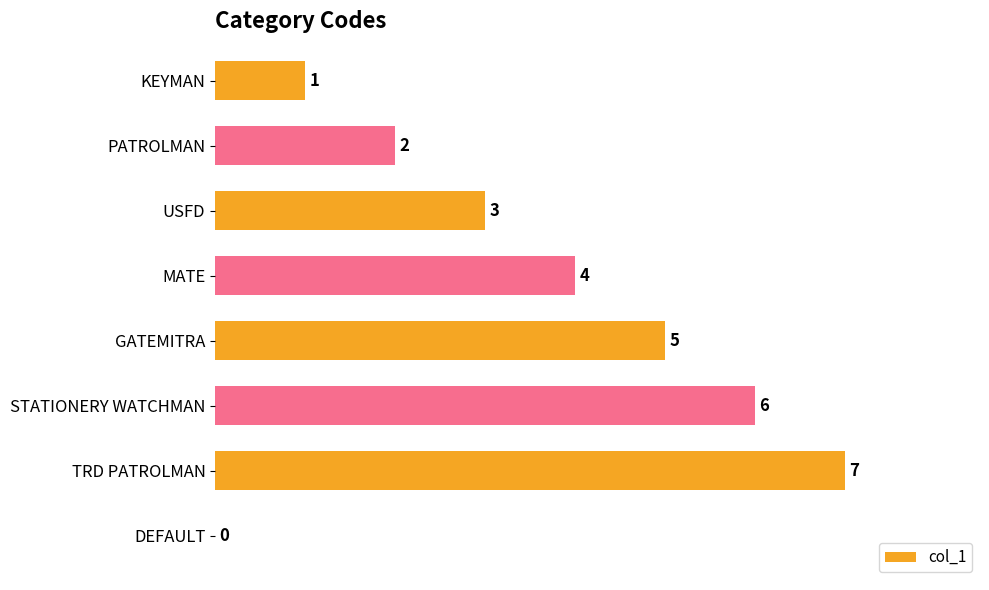

Are the bars horizontal?

Yes